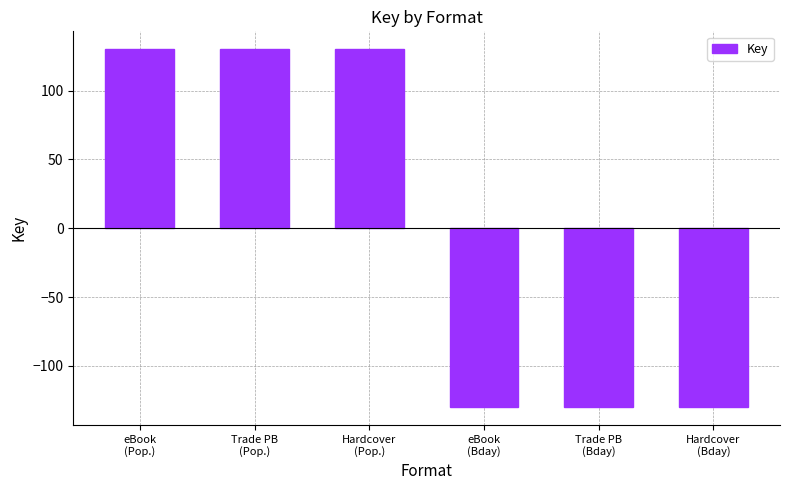

What is the greatest value displayed?

130